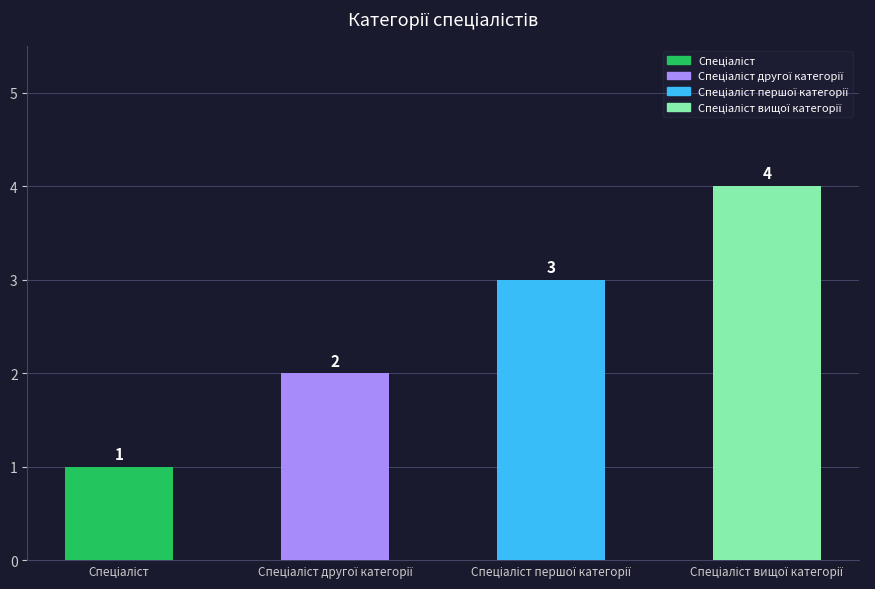

Reading left to right, extract all data points from this chart.

1	2	3	4